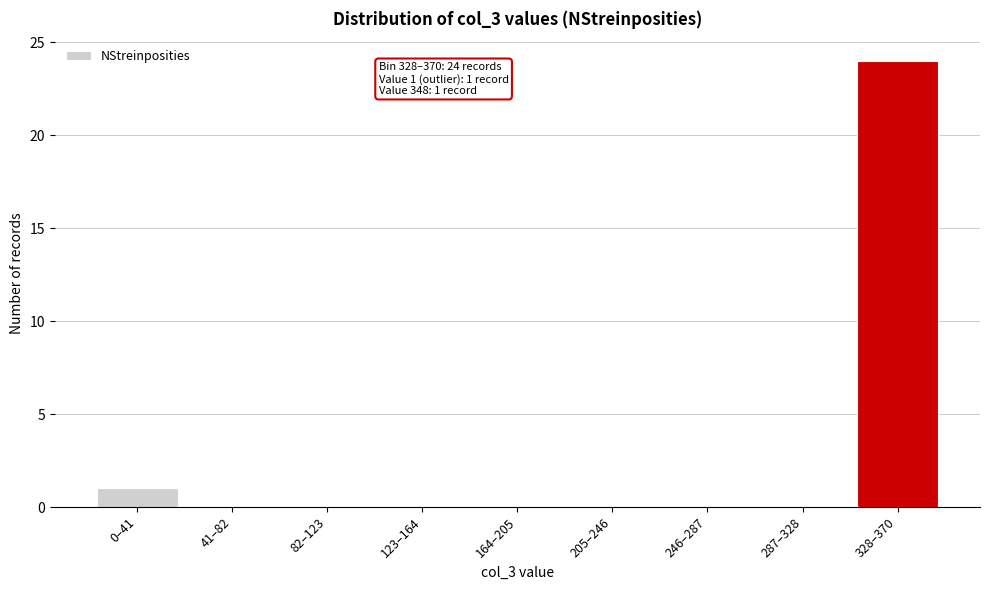

Reading left to right, list all the values displayed in this chart.

0–41=1	41–82=0	82–123=0	123–164=0	164–205=0	205–246=0	246–287=0	287–328=0	328–370=24